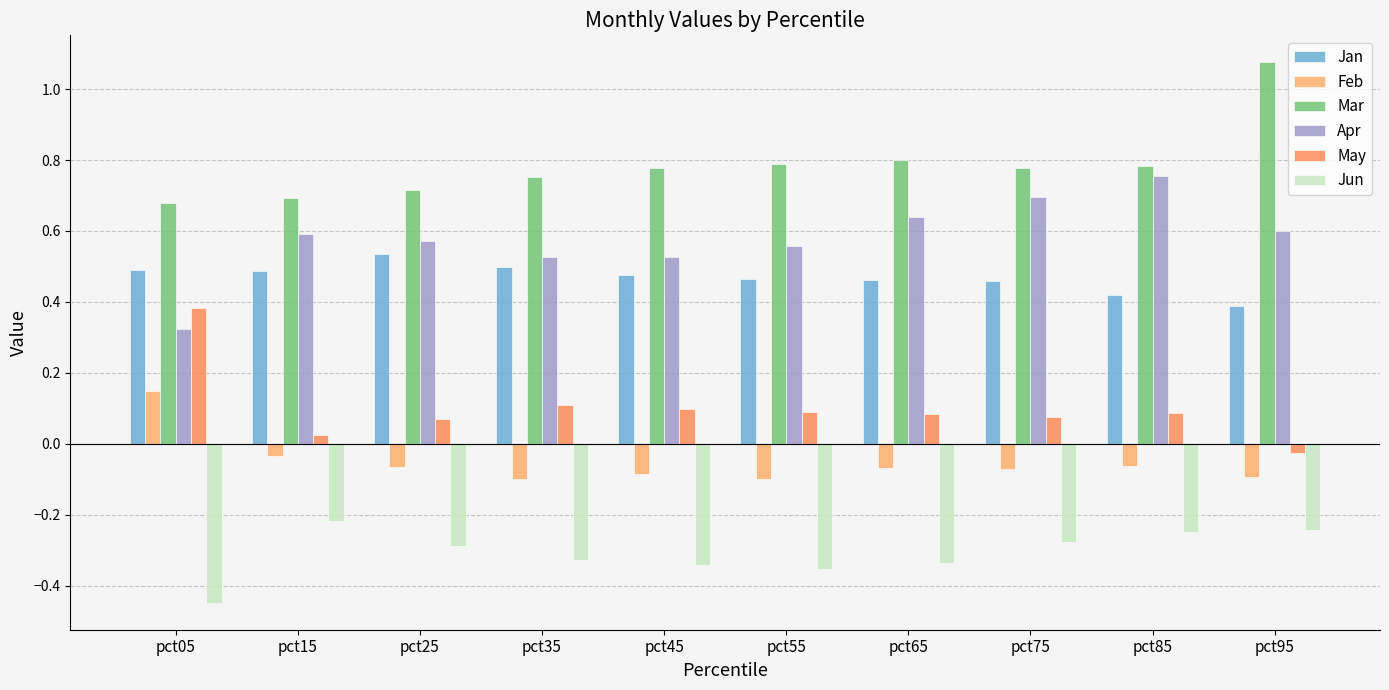

Which category has the lowest value in the Mar series?

pct05